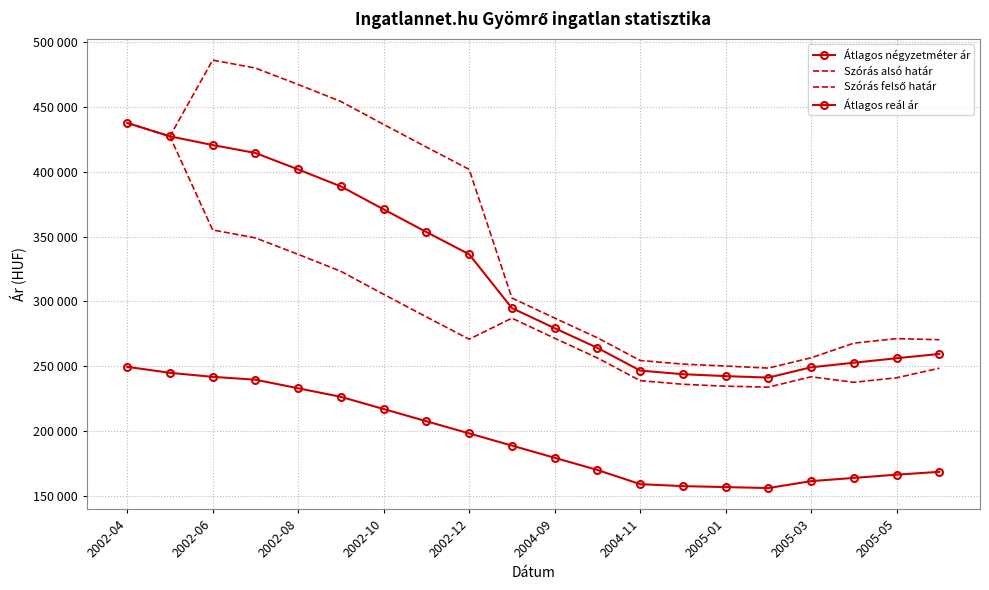

At which category is the sum across all series the highest?

2002-04